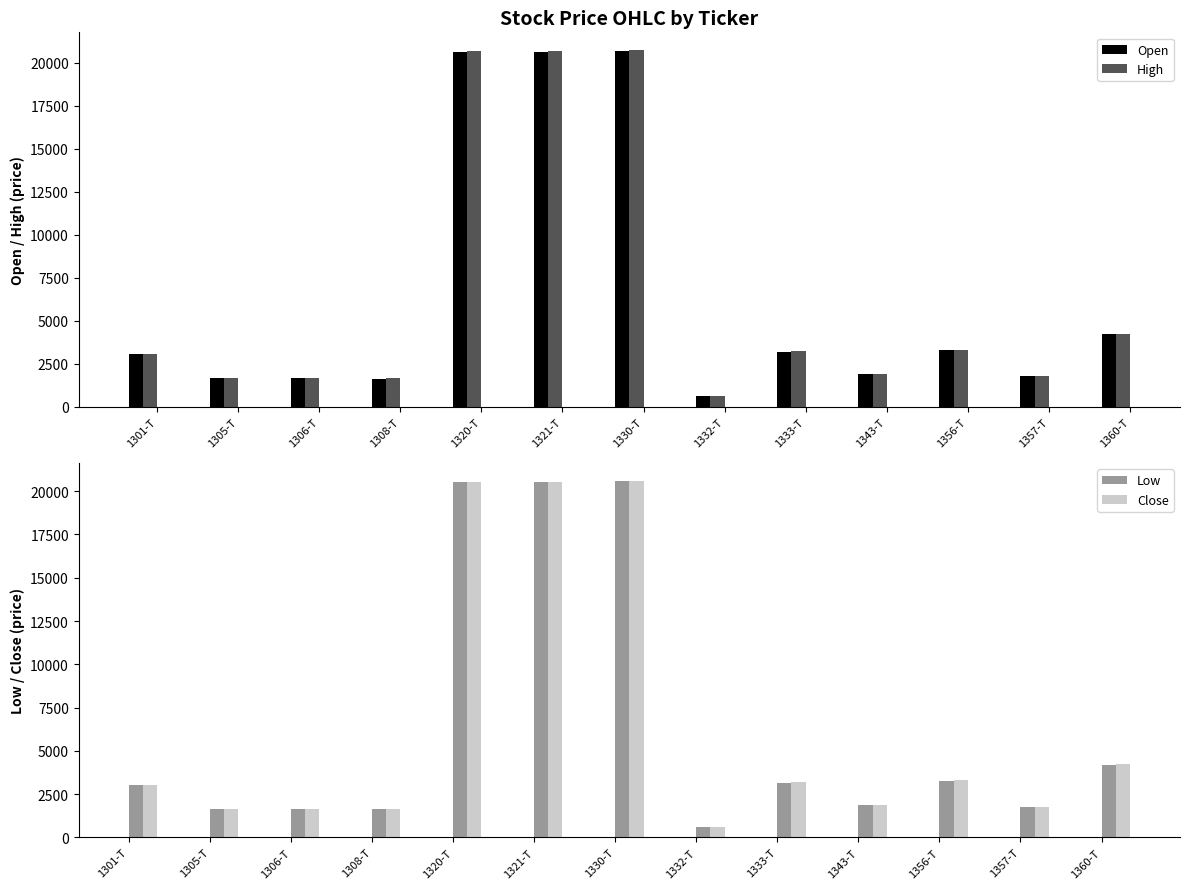

Where does the High series first go above 3065?

1320-T